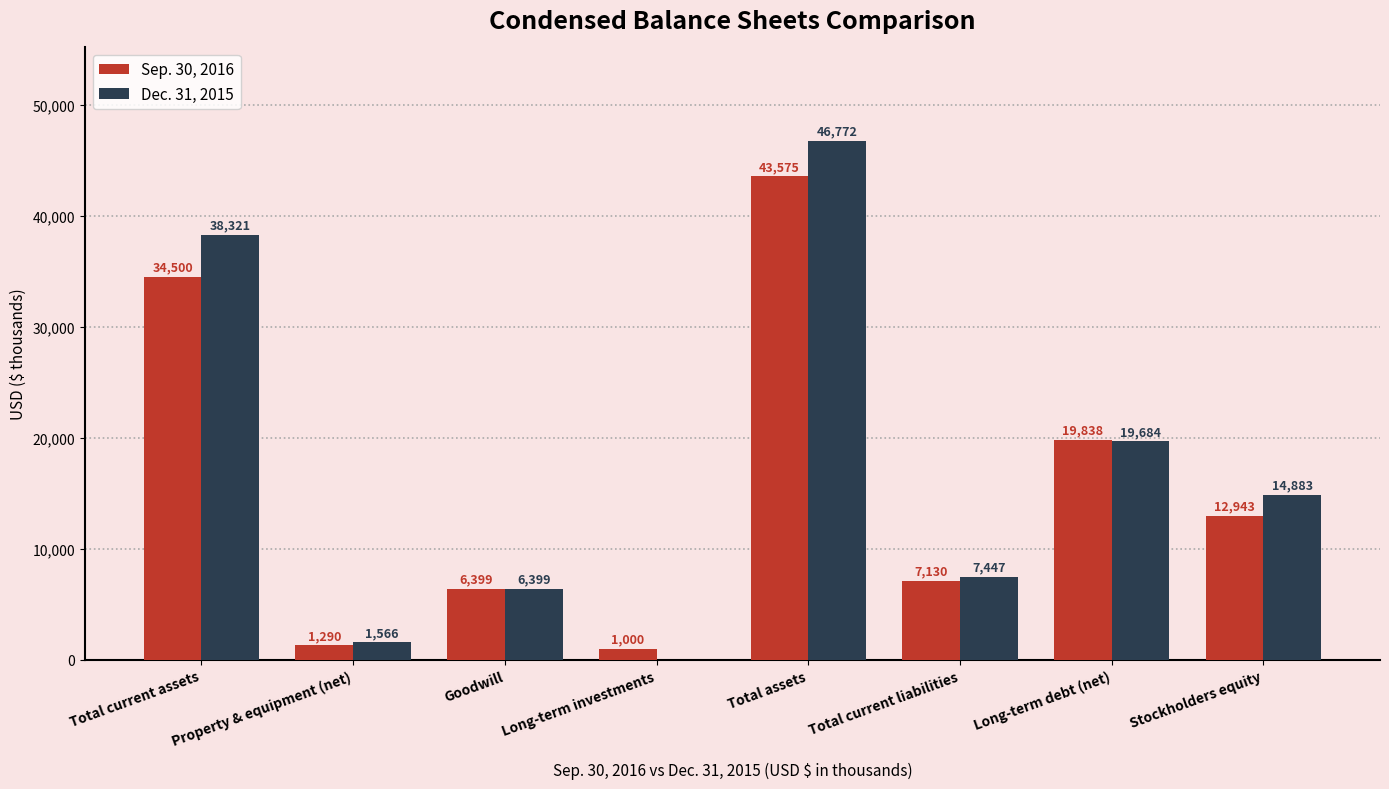

Which label corresponds to the largest value in the chart?

Total assets